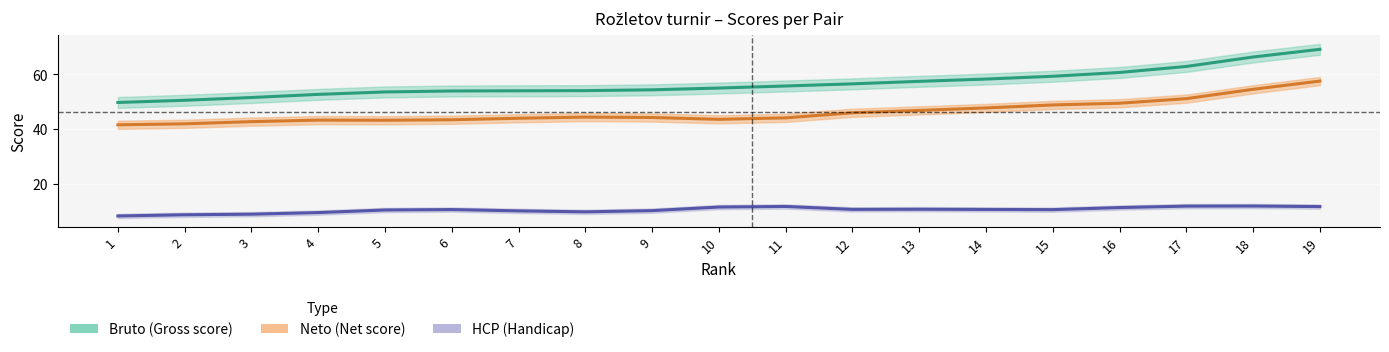

True or false: HCP has a value of 11.3 at 16.

True